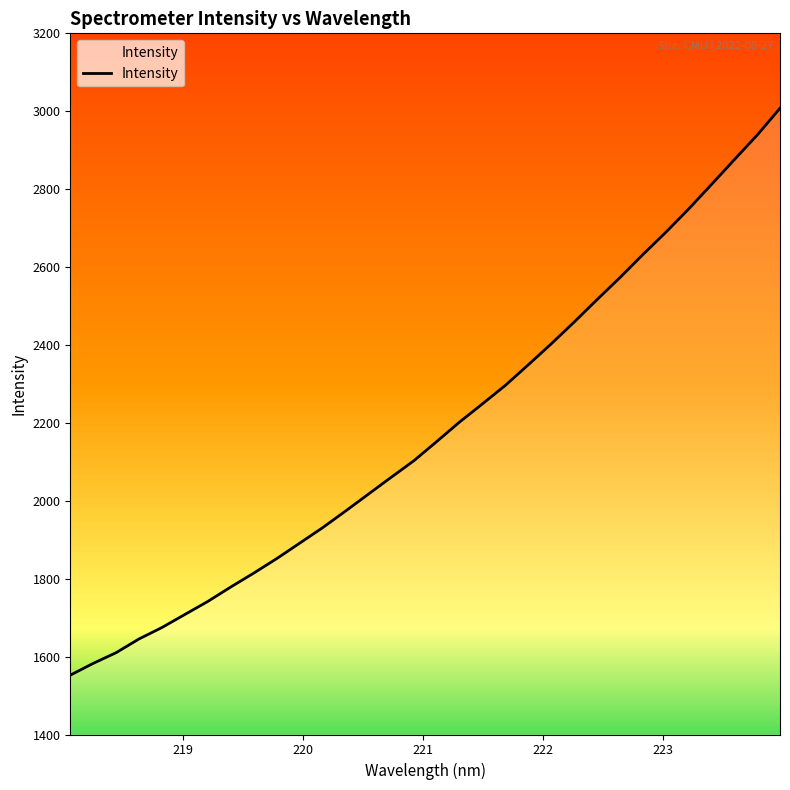

What is the difference between the maximum and minimum values?

1455.3